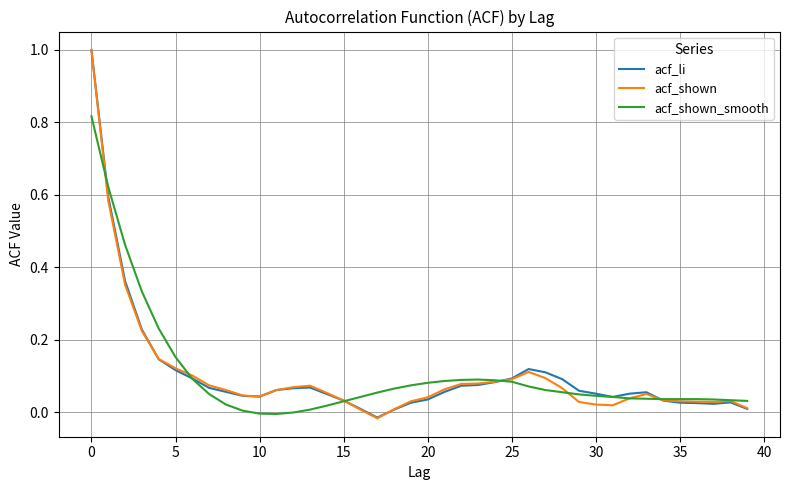

What is the greatest value displayed?

1.0